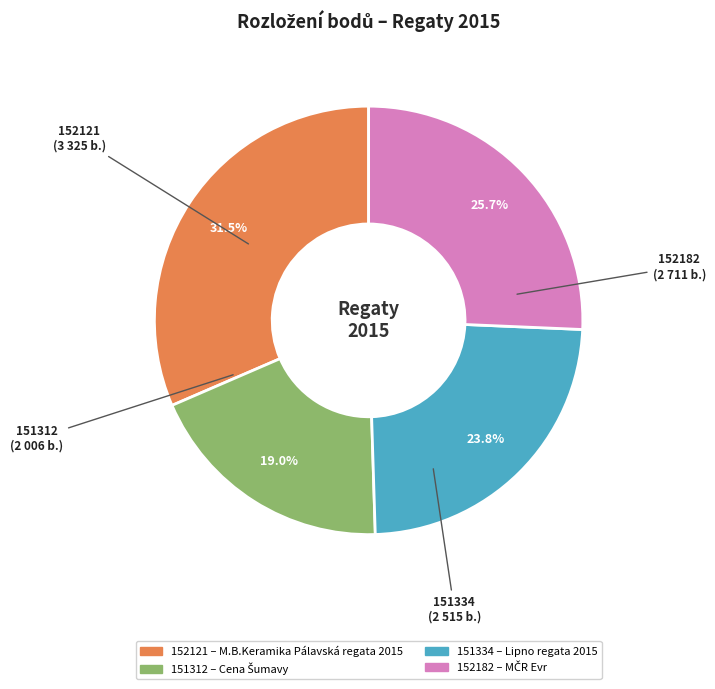

Rank the categories by value from lowest to highest.

151312, 151334, 152182, 152121